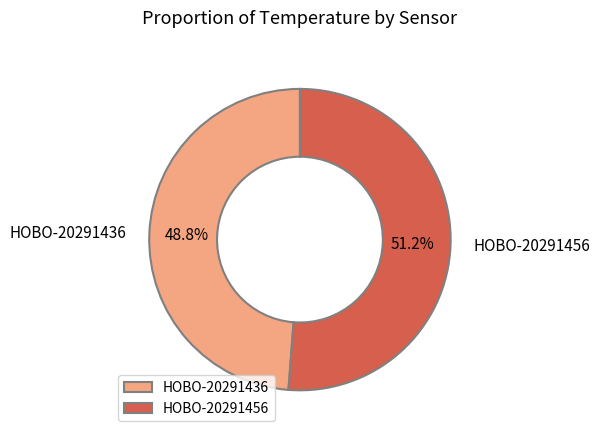

What is the majority slice?

HOBO-20291456